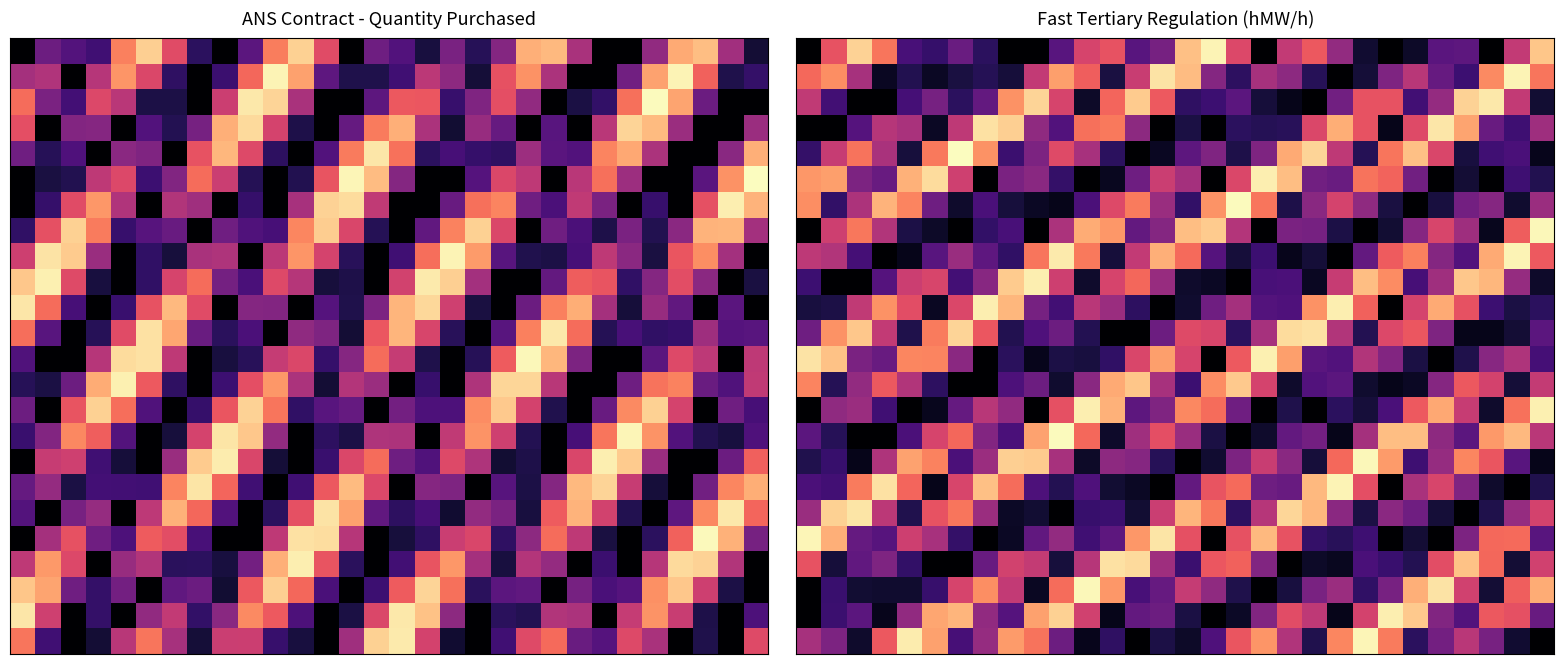

What is the total value across all series at 9?

214.8